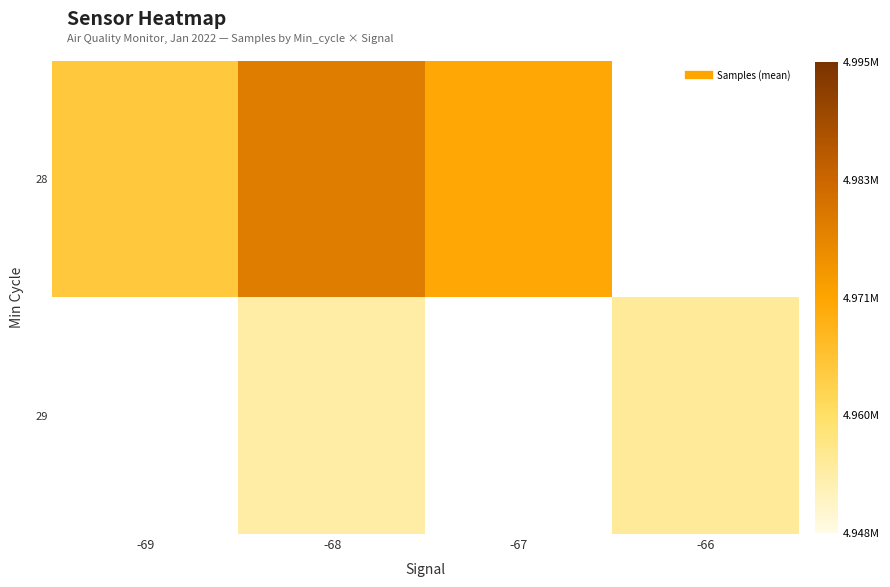

At how many categories does at least one series exceed 4974201?

1